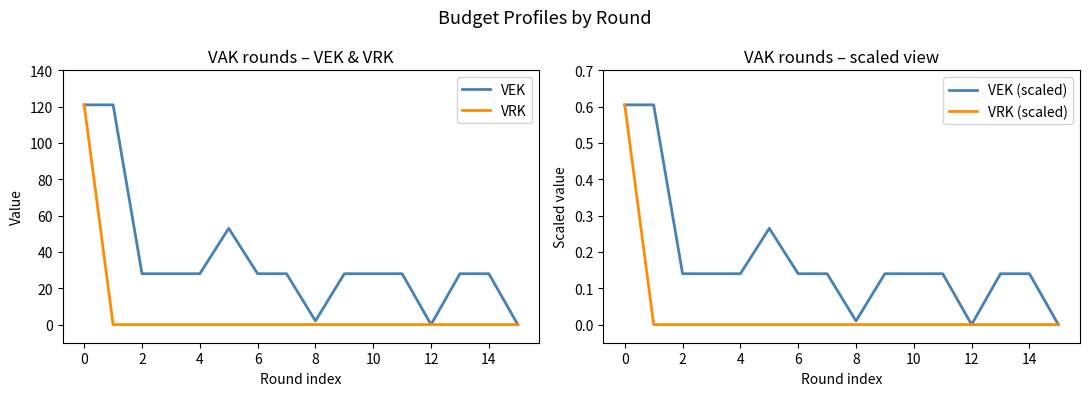

List the series in order of their peak value, lowest first.

VEK (scaled), VRK (scaled), VEK, VRK